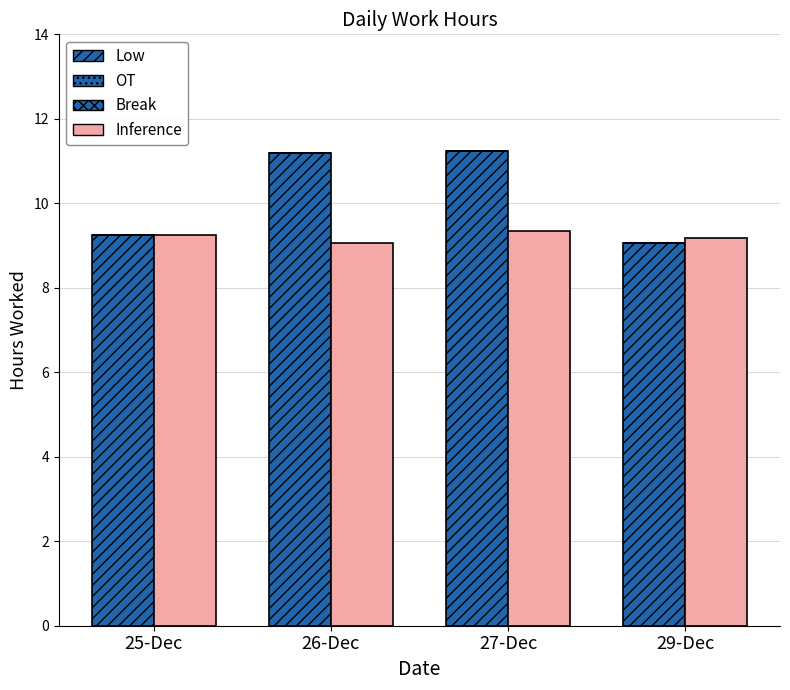

What is the label of the 3rd bar from the left?

27-Dec